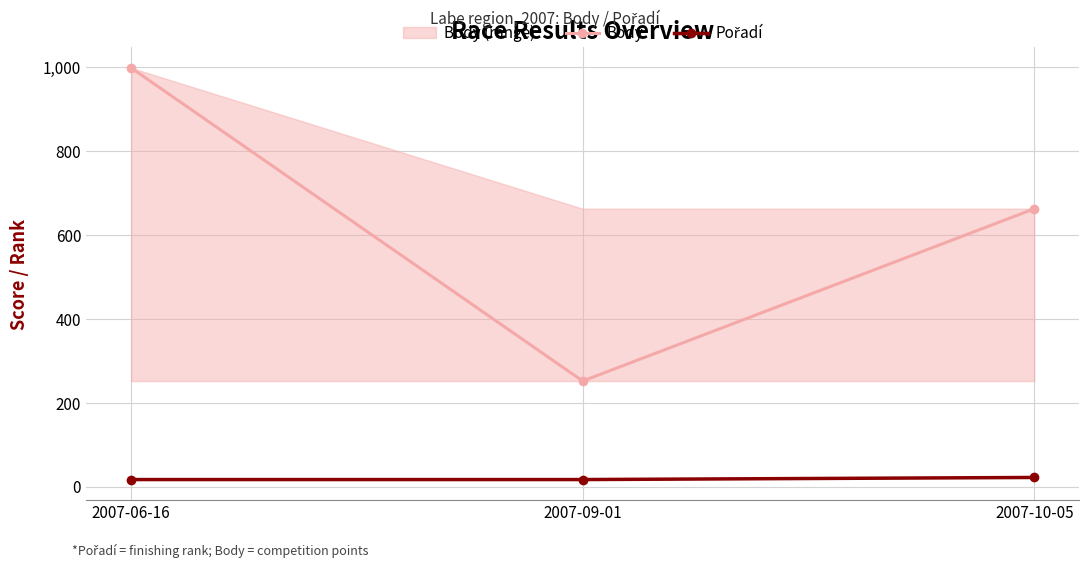

At which label is Pořadí closest to 19?

2007-06-16